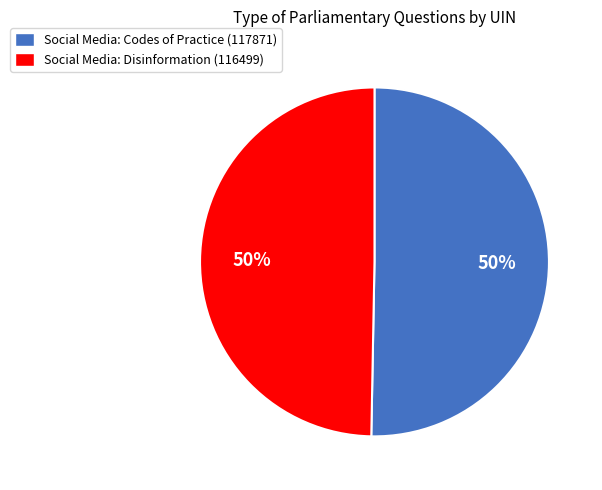

Combined, do Social Media: Disinformation (116499) and Social Media: Codes of Practice (117871) account for over 50%?

Yes